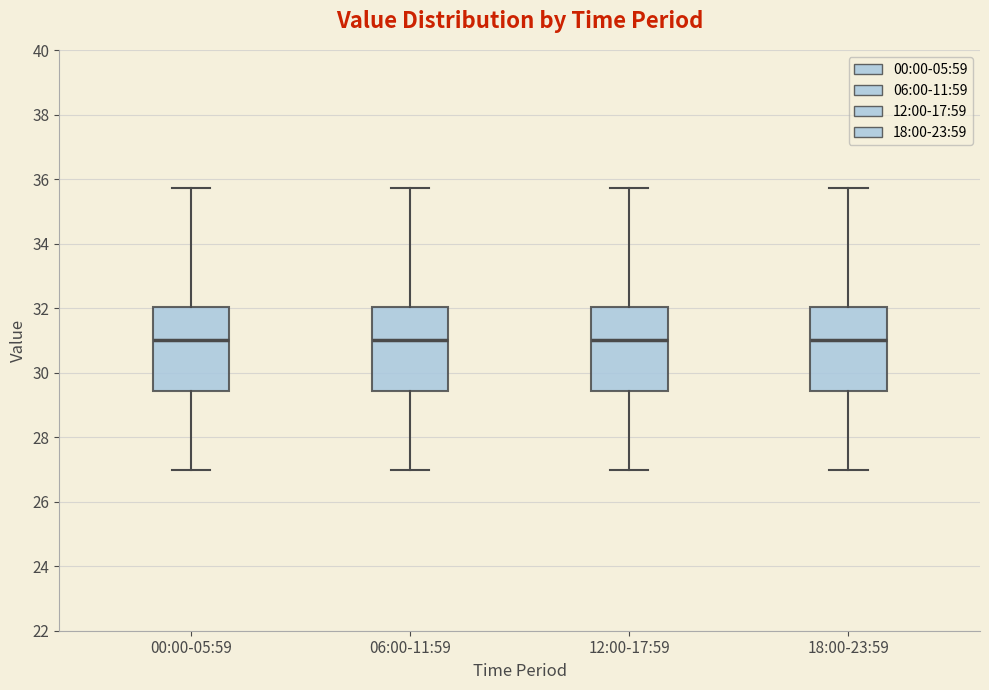

Where does the median line of the box for 00:00-05:59 sit on the y-axis? The values are not printed on the chart, so give them approximately, as read against the axis.

31.0